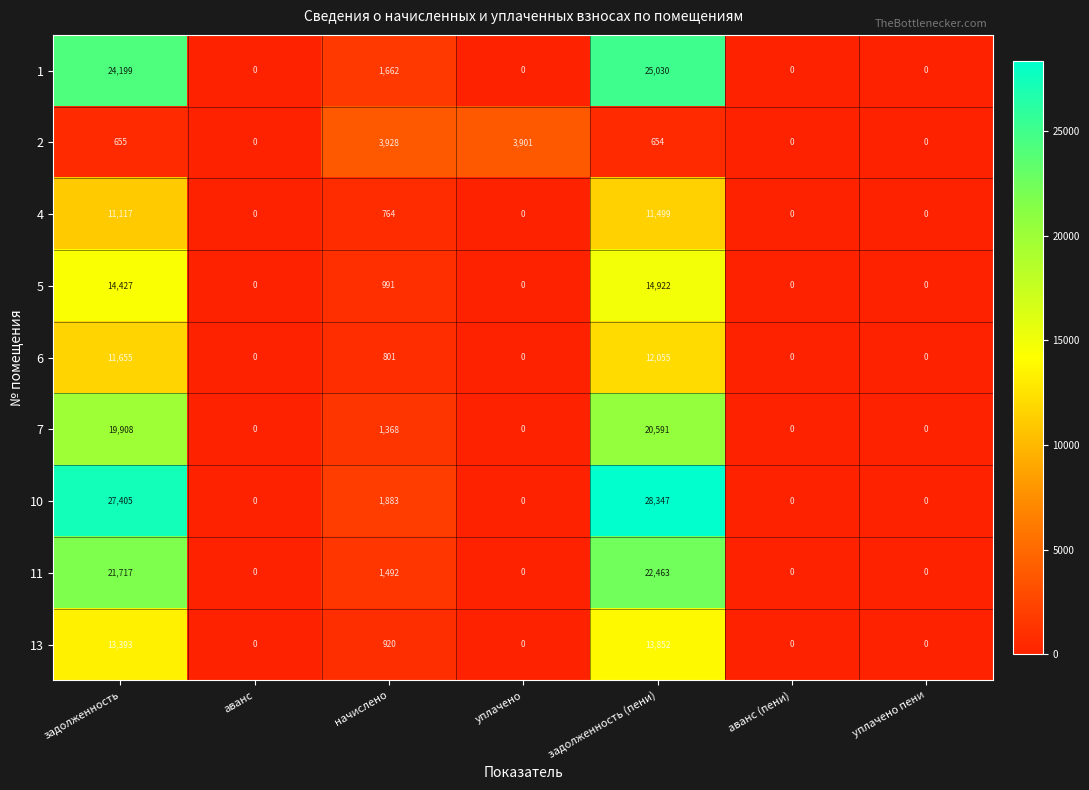

Which label corresponds to the largest value in the chart?

задолженность (пени)